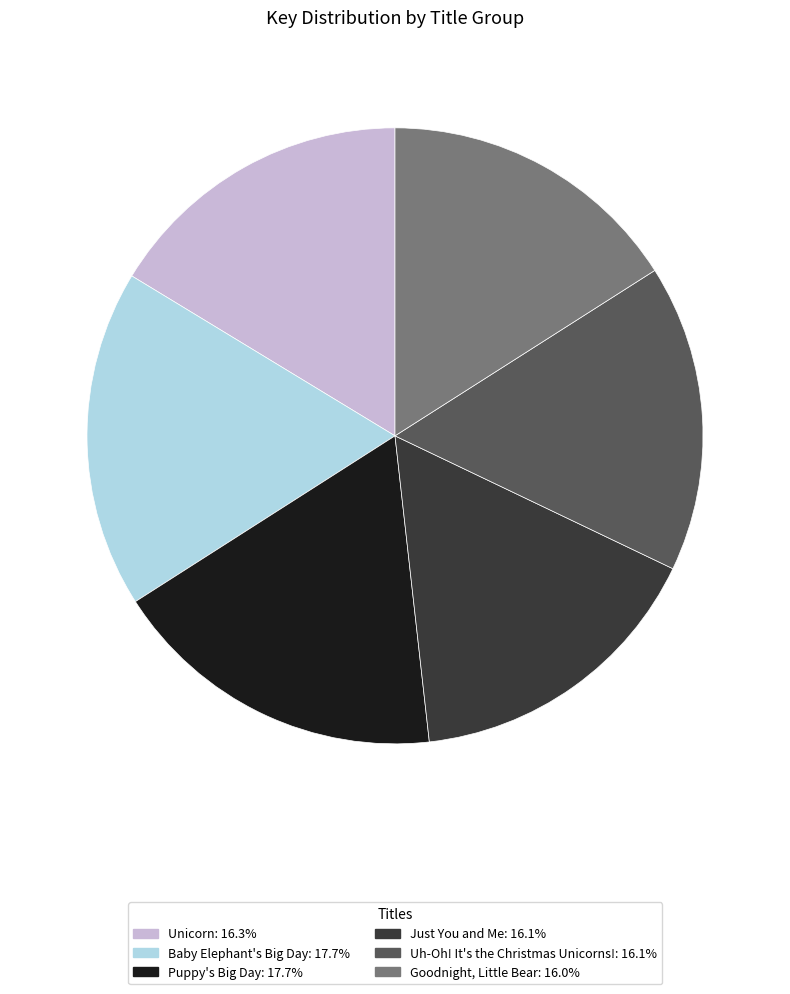

Is Just You and Me the majority of the pie?

No